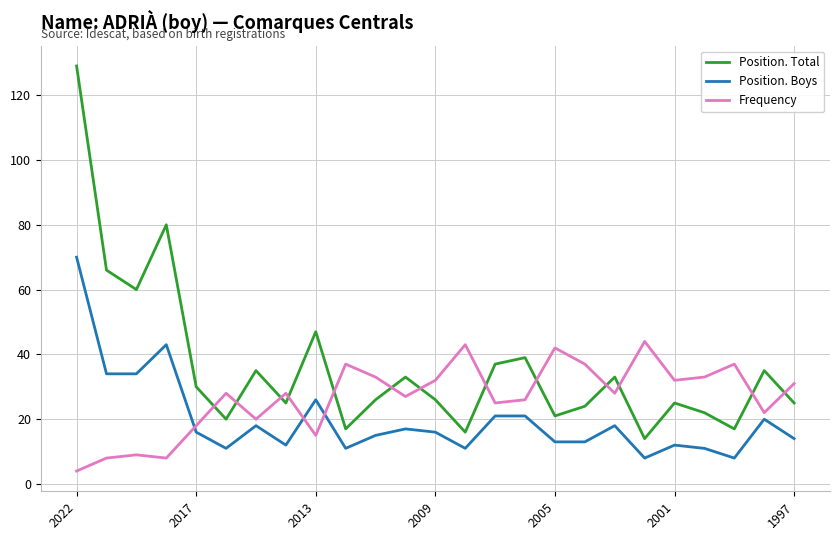

Rank the series by their average value, from highest to lowest.

Position. Total, Frequency, Position. Boys